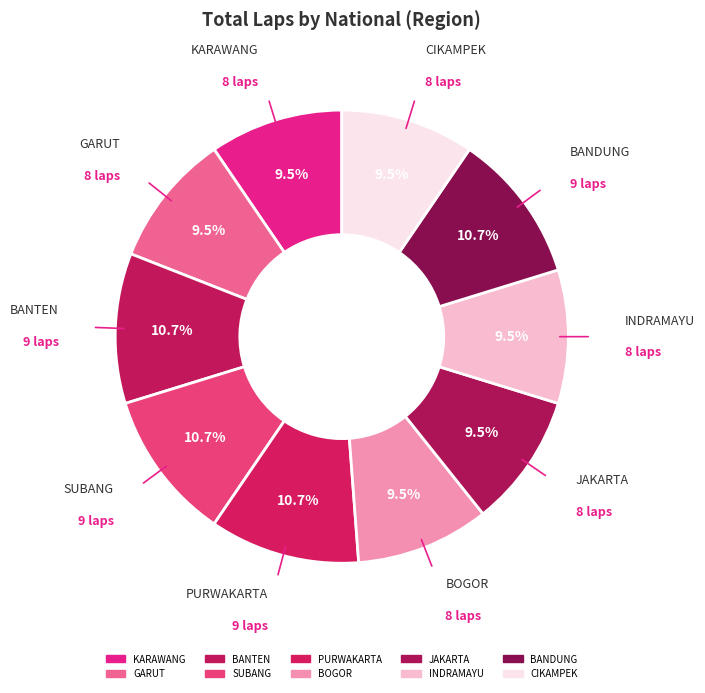

The PURWAKARTA slice represents 11% of the pie. True or false?

True